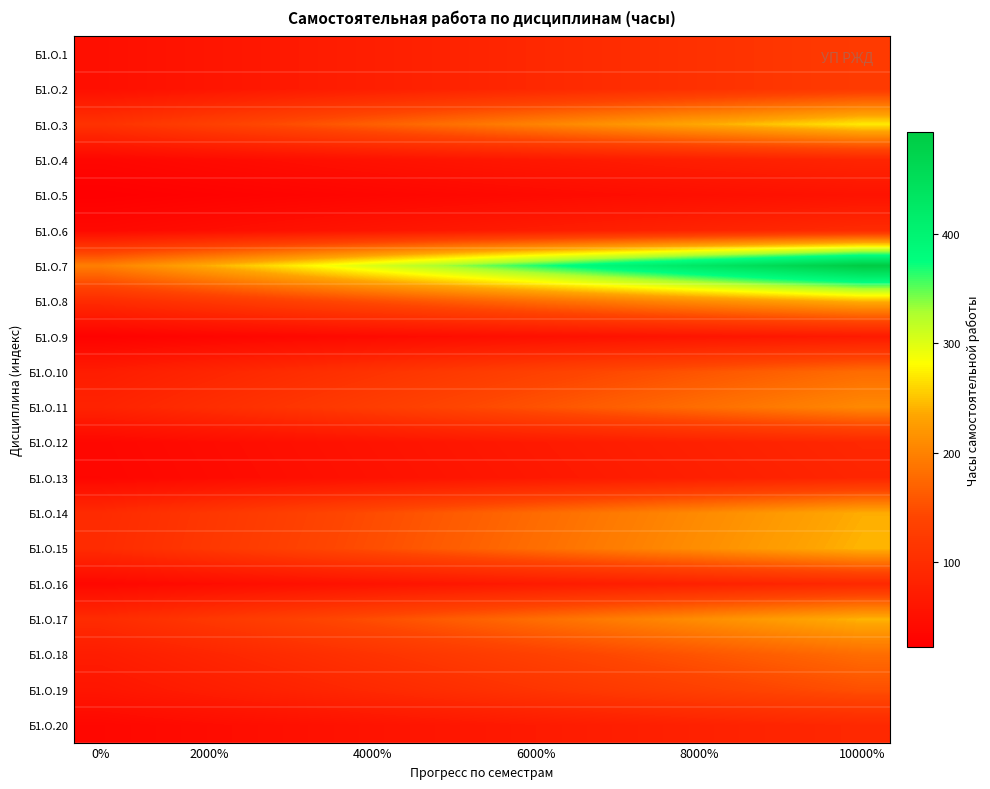

List the series in order of their peak value, highest first.

Б1.О.7, Б1.О.3, Б1.О.8, Б1.О.15, Б1.О.17, Б1.О.14, Б1.О.11, Б1.О.10, Б1.О.18, Б1.О.19, Б1.О.1, Б1.О.2, Б1.О.6, Б1.О.16, Б1.О.20, Б1.О.12, Б1.О.13, Б1.О.4, Б1.О.9, Б1.О.5